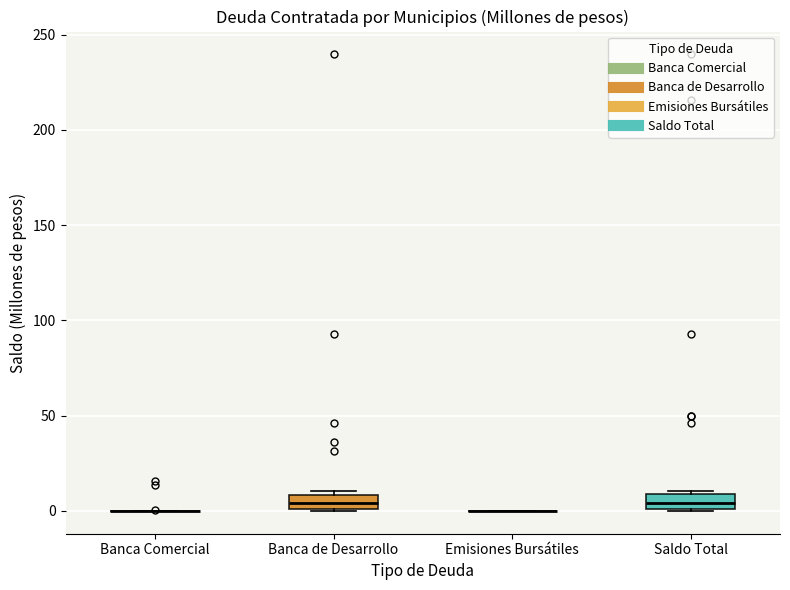

Reading left to right, read every box against the y-axis: the position of its median line, the range the box covers, and the ends of its whiskers. The values are not printed on the chart, so give them approximately, as read against the axis.

Banca Comercial: box collapsed to a line at 0, whiskers 0 to 0
Banca de Desarrollo: median 5, box 0 to 10, whiskers 0 to 10 (just above the box's upper edge)
Emisiones Bursátiles: box collapsed to a line at 0, whiskers 0 to 0
Saldo Total: median 5, box 0 to 10, whiskers 0 to 10 (just above the box's upper edge)